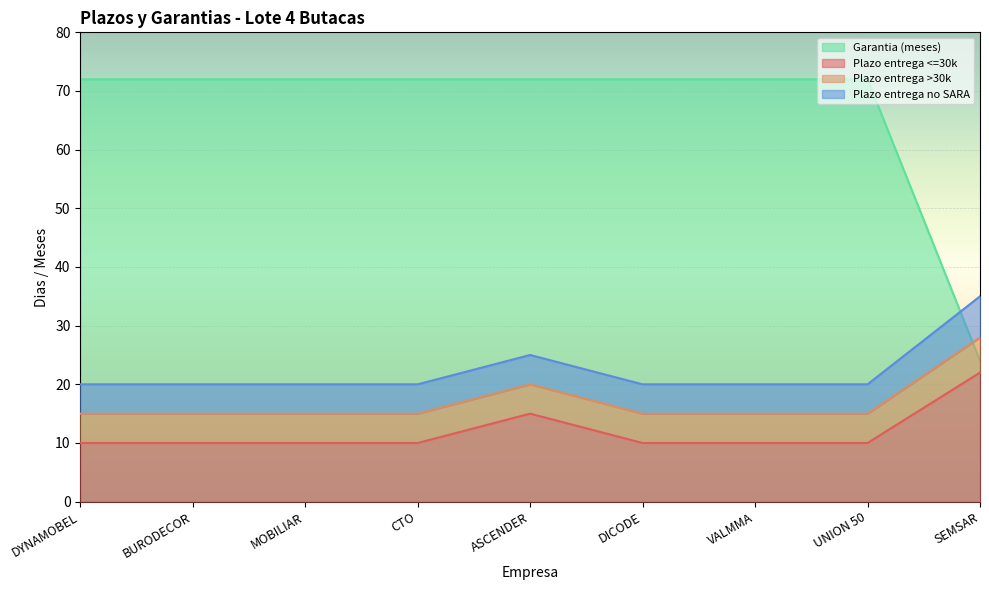

What is the smallest value displayed?

10